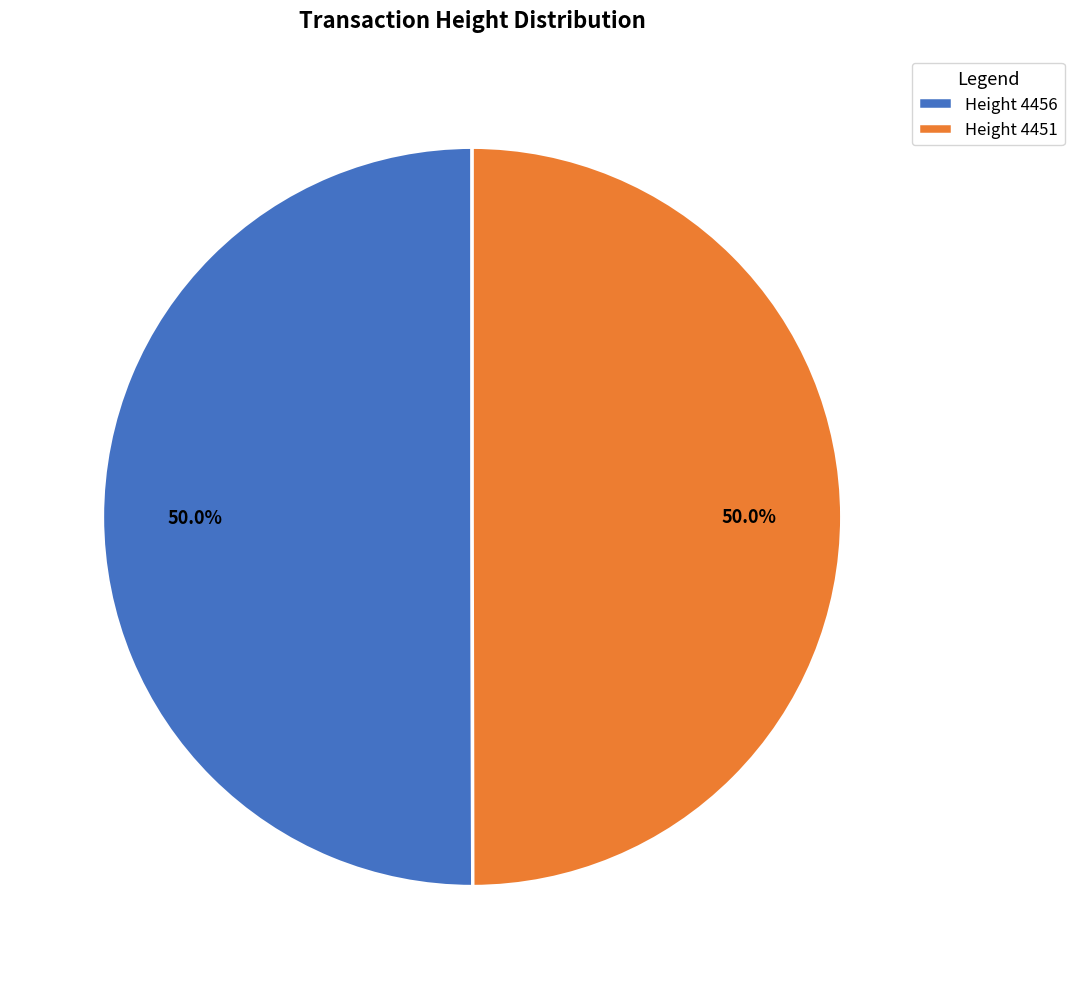

What percentage do Height 4456 and Height 4451 together represent?

100.0%